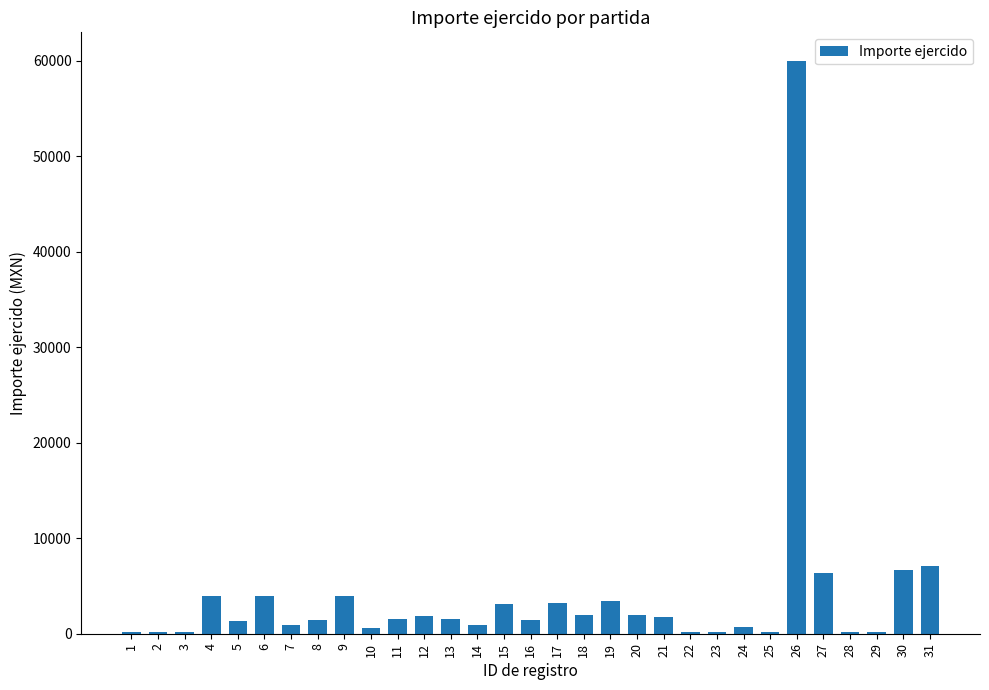

What is the greatest value displayed?

59993.0